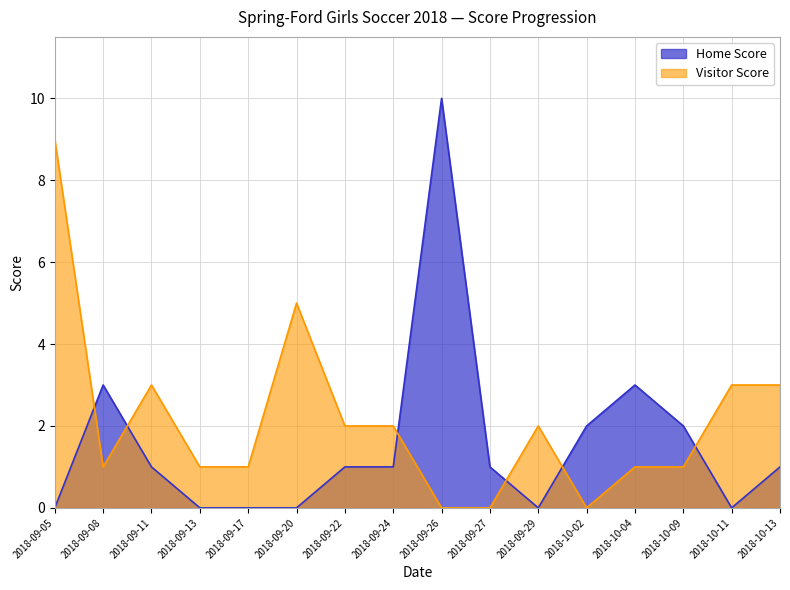

What is the average value of the Visitor Score series?

2